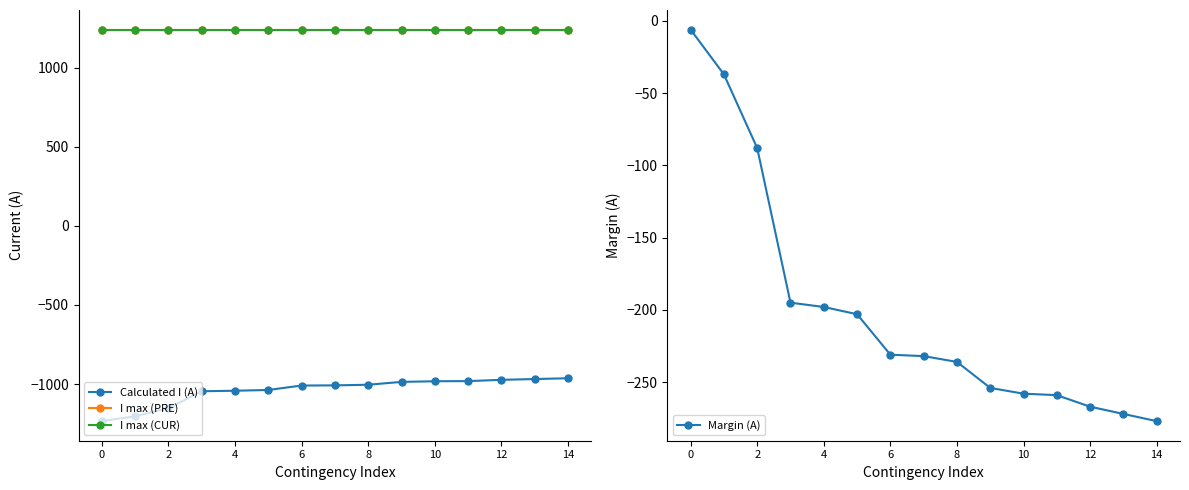

Which series has the largest range (max minus min)?

Calculated I (A)